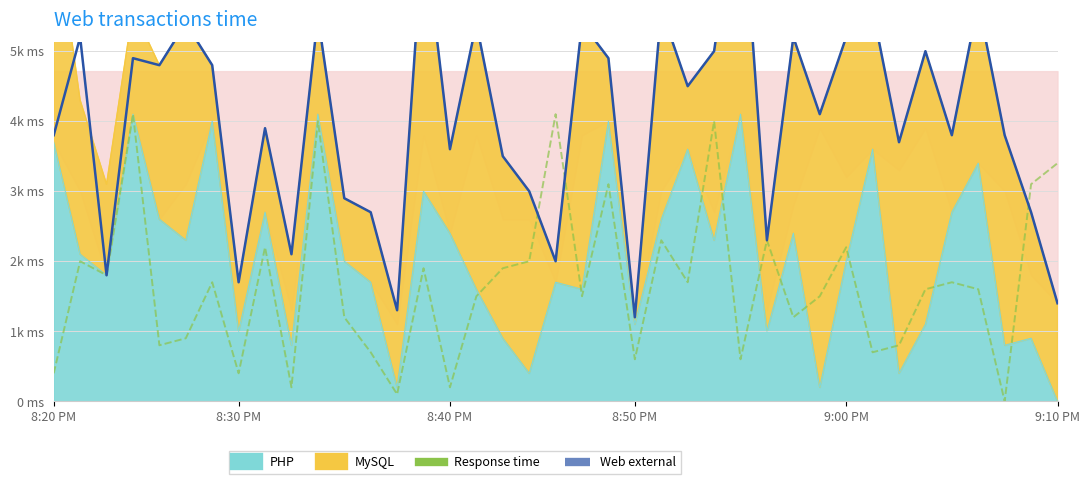

Which has a higher value, 19 or 13?

19